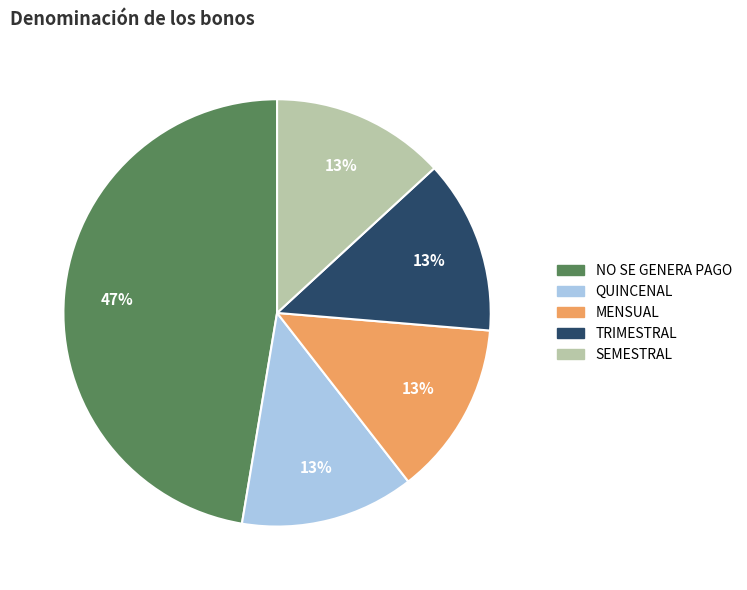

Is there any slice that represents more than half of the pie?

No